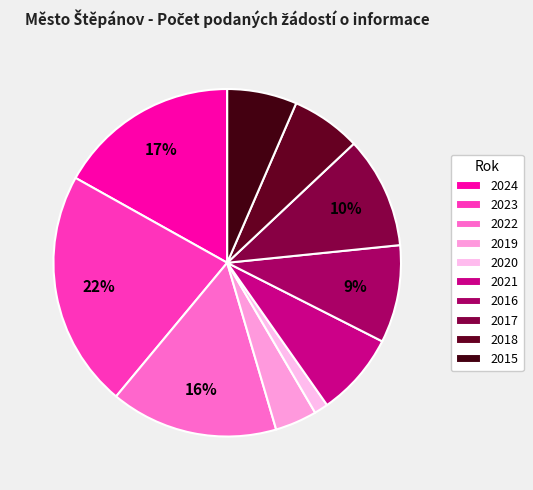

The 2017 slice represents 24% of the pie. True or false?

False